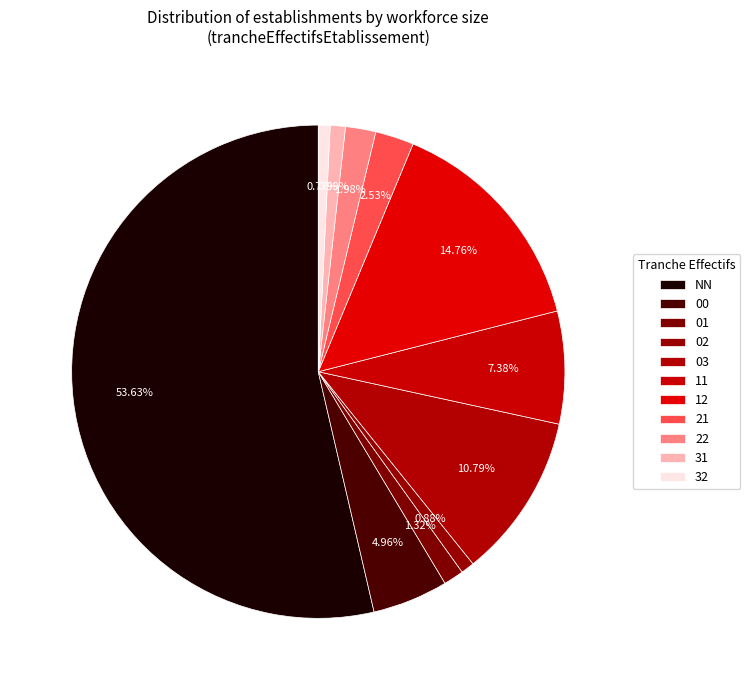

Does any single category account for the majority?

Yes